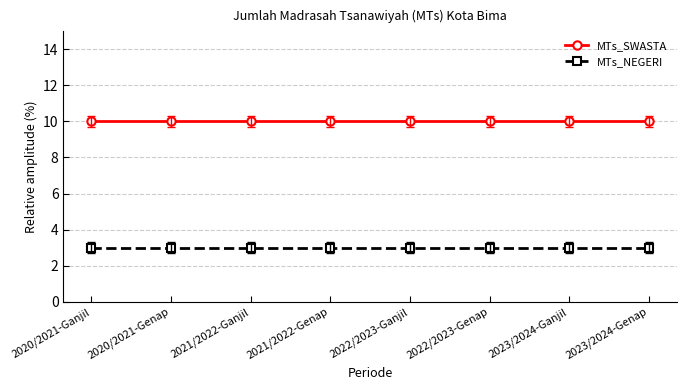

Count the number of categories in the chart.

8